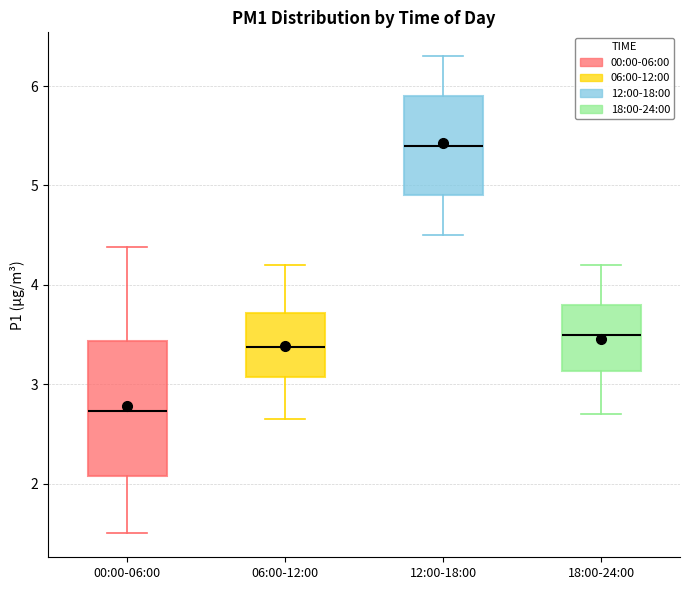

Where does the median line of the box for 00:00-06:00 sit on the y-axis? The values are not printed on the chart, so give them approximately, as read against the axis.

2.7